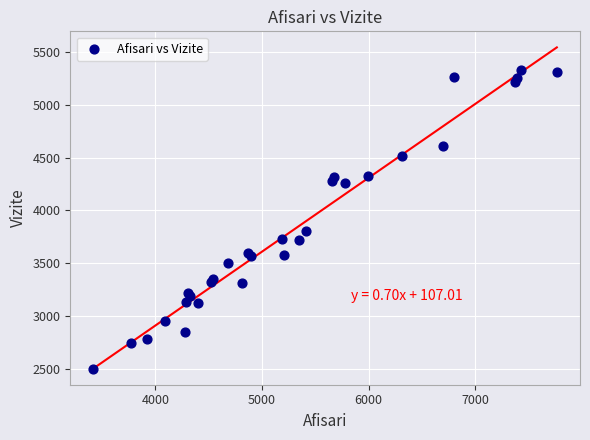

What Y value in the scatter plot is closest to 3916?

3807